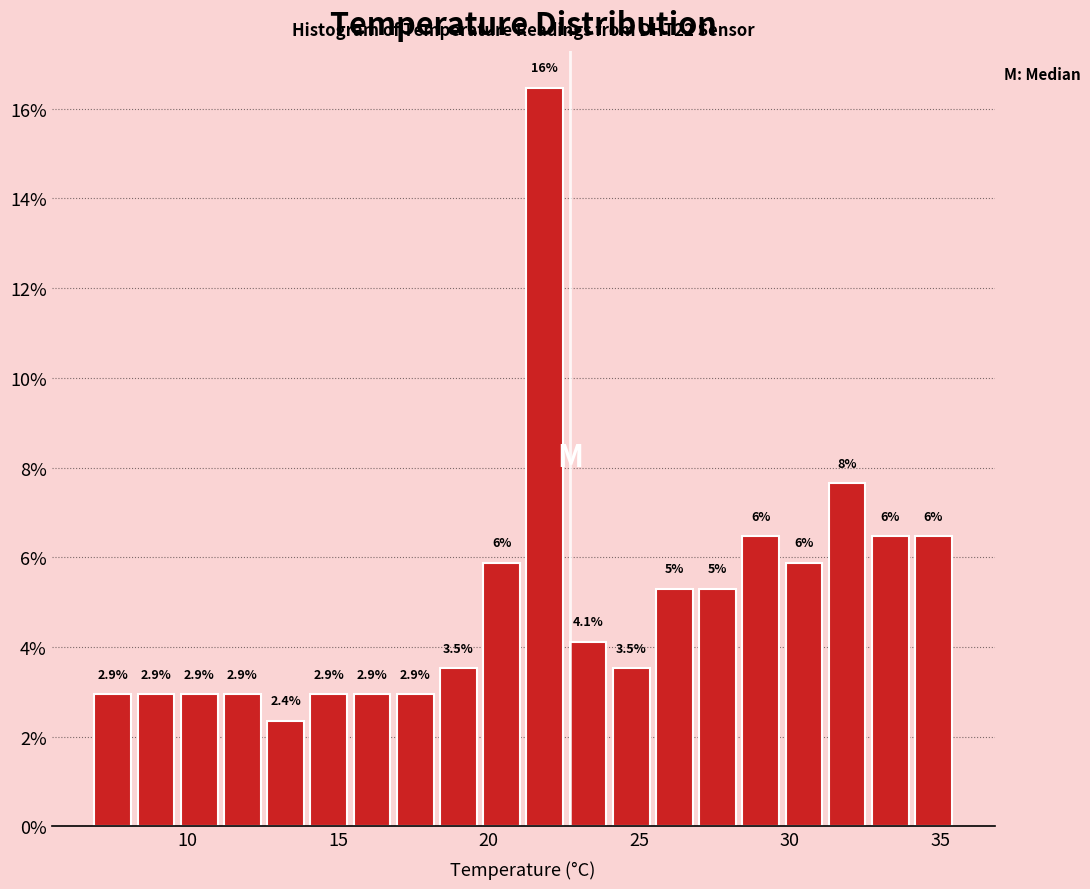

Around what value on the x-axis is the tallest bar? Give the approximate position of its centre, as read against the axis.

22.0